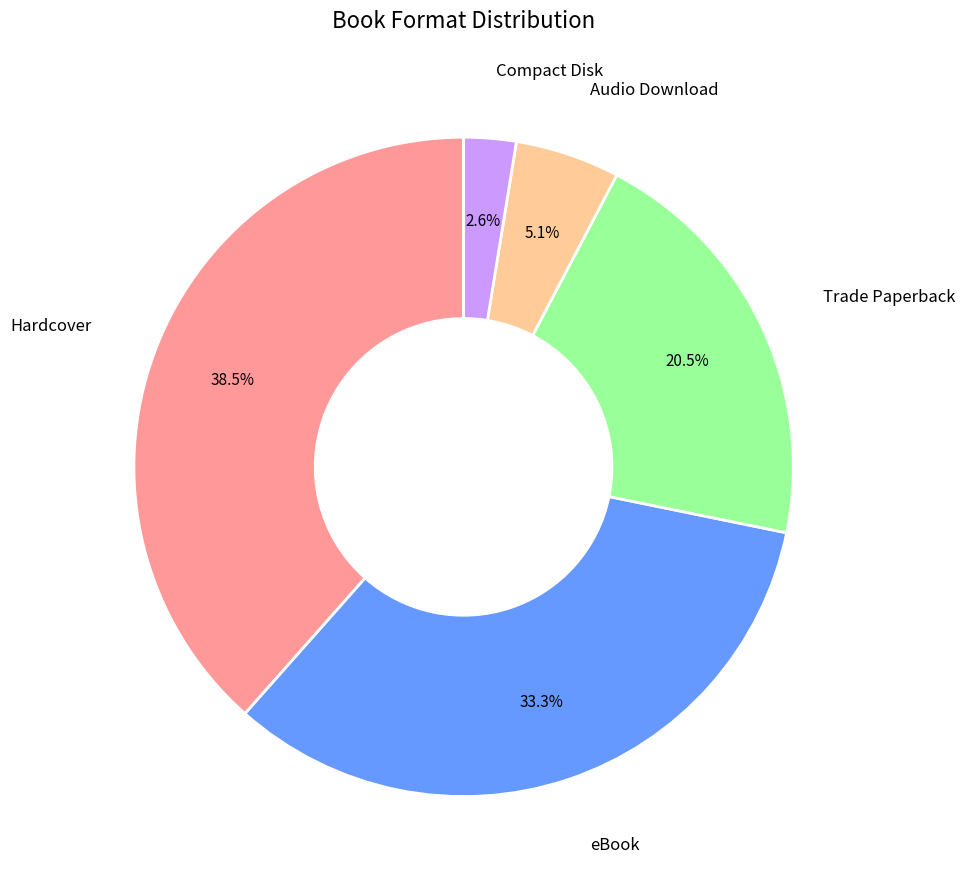

Does any single category account for the majority?

No